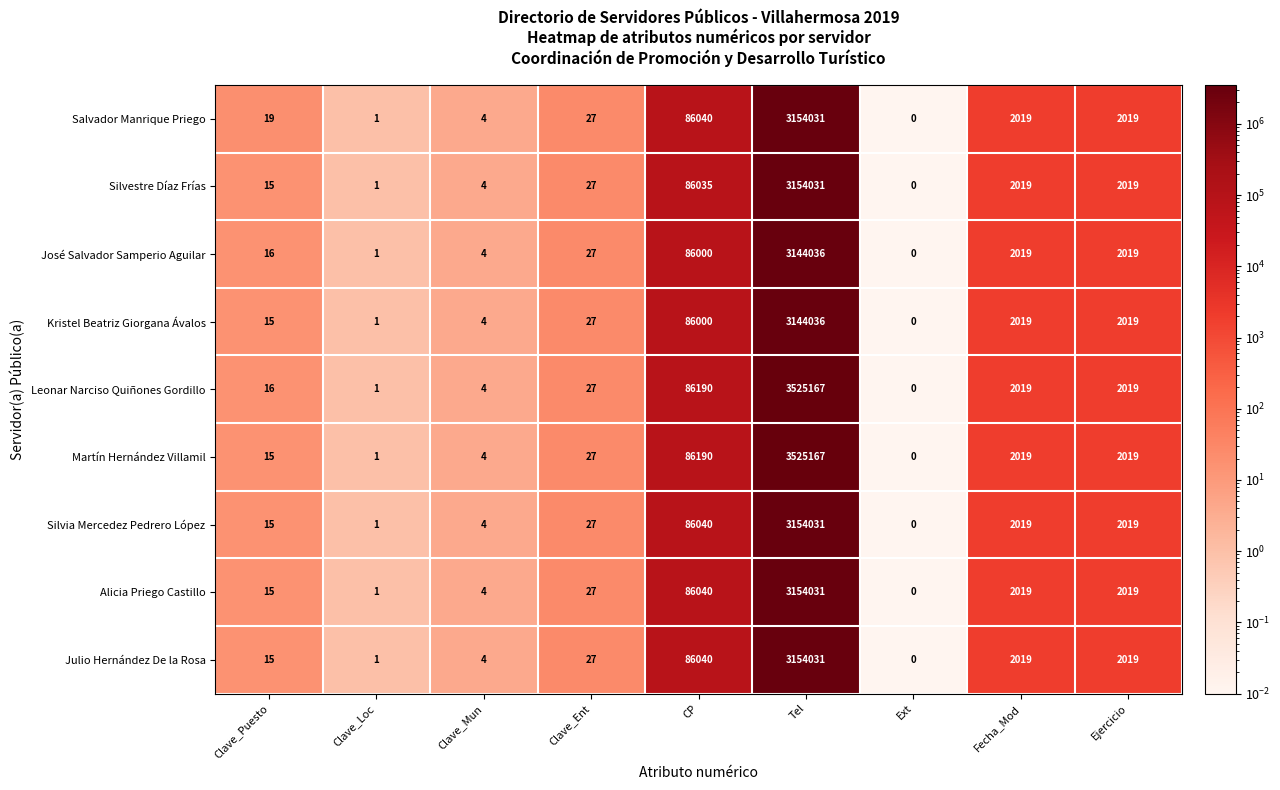

At which category is the sum across all series the highest?

Tel